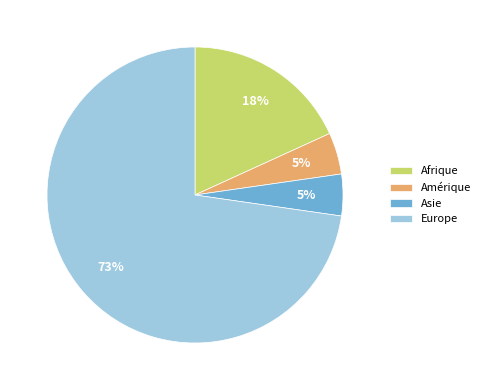

Which slice represents more than half of the pie?

Europe